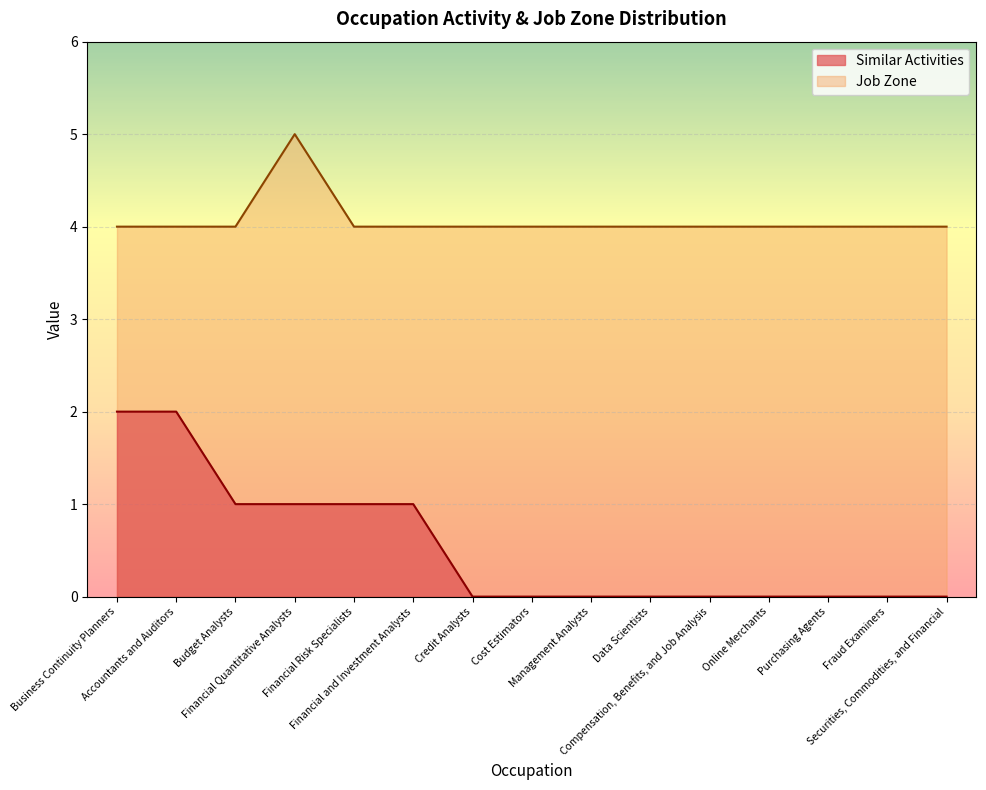

Which series changed the most between Cost Estimators and Management Analysts?

Similar Activities